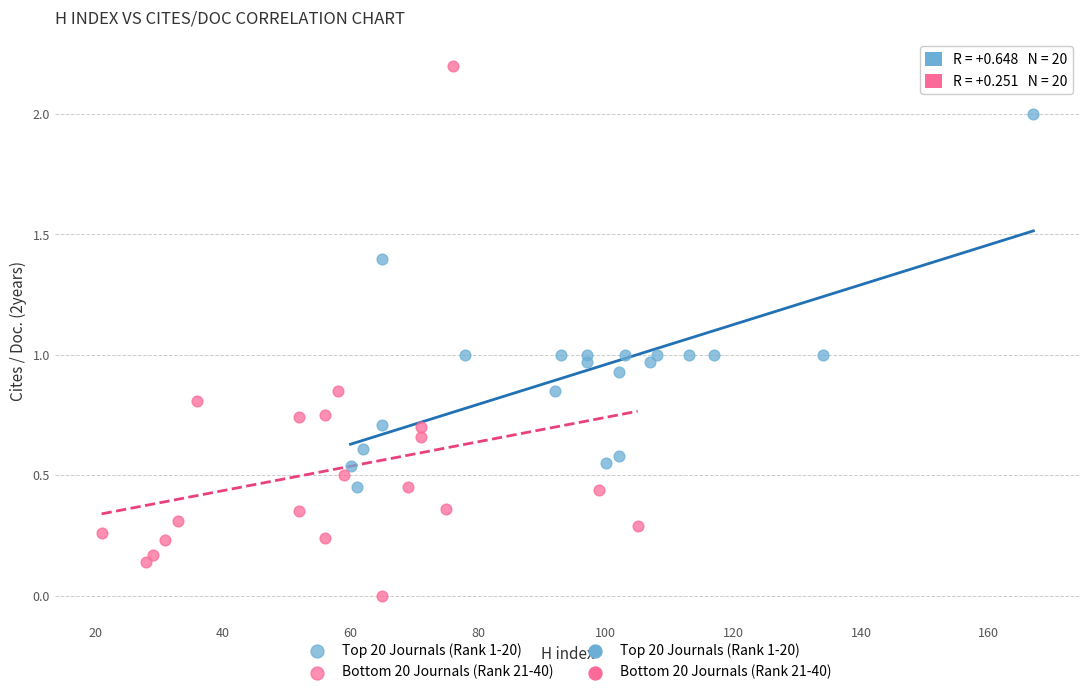

Which series reaches the maximum Y coordinate?

Bottom 20 Journals (Rank 21-40)